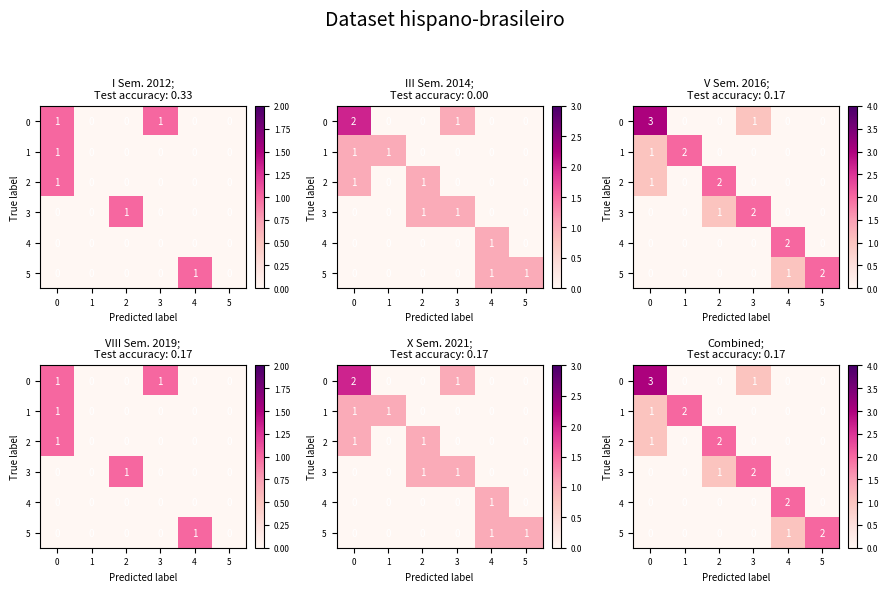

At 1, list the series in order from smallest to largest.

0, 2, 3, 4, 5, 1